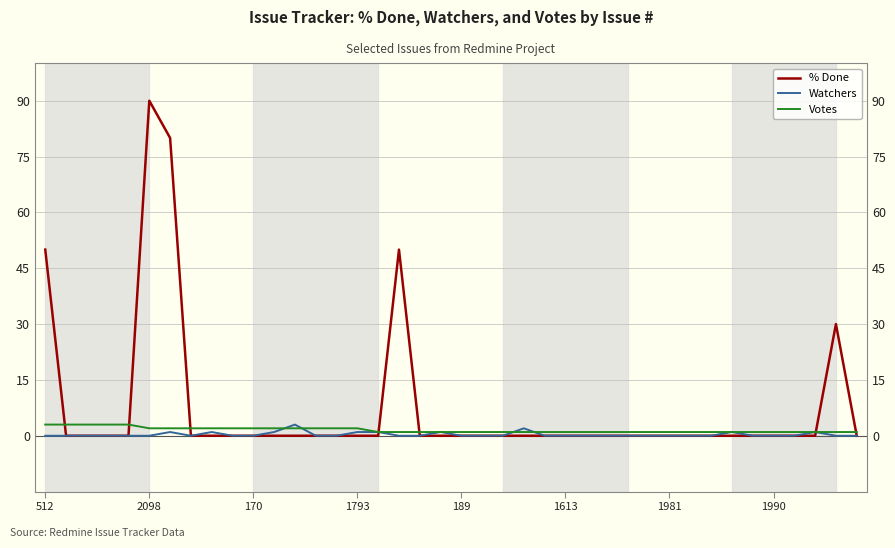

After their last crossing, which series has the higher values: Votes or % Done?

Votes